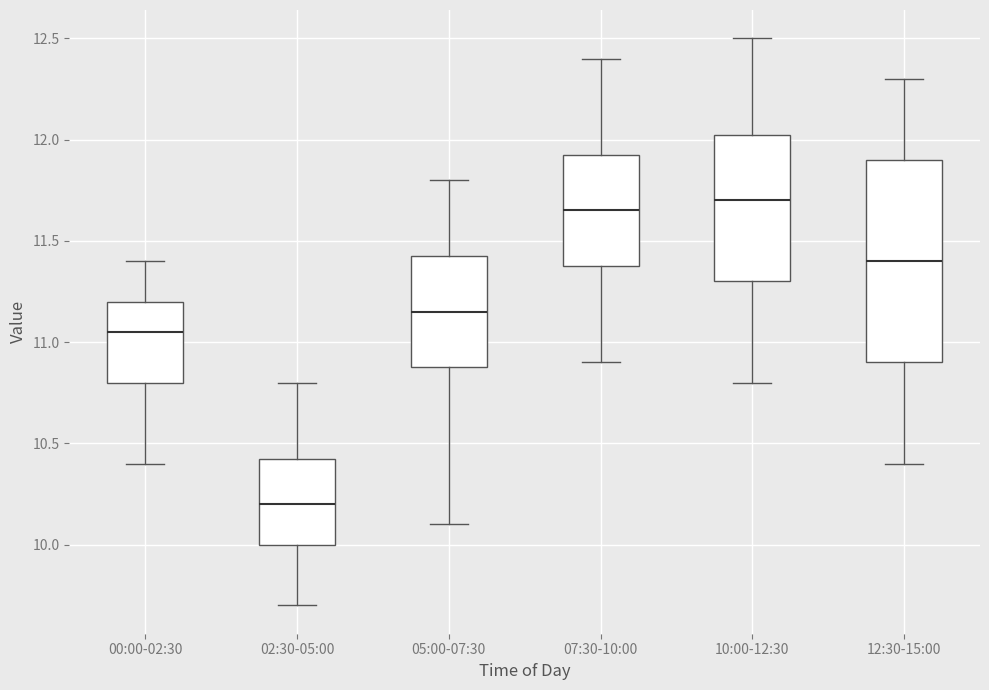

Reading left to right, transcribe this box plot: for each box, give where its median line is, the range the box spans, and where its two whiskers end, as read against the y-axis. The values are not printed on the chart, so give them approximately, as read against the axis.

00:00-02:30: median 11.05, box 10.80 to 11.20, whiskers 10.40 to 11.40
02:30-05:00: median 10.20, box 10.00 to 10.45, whiskers 9.70 to 10.80
05:00-07:30: median 11.15, box 10.90 to 11.45, whiskers 10.10 to 11.80
07:30-10:00: median 11.65, box 11.40 to 11.95, whiskers 10.90 to 12.40
10:00-12:30: median 11.70, box 11.30 to 12.05, whiskers 10.80 to 12.50
12:30-15:00: median 11.40, box 10.90 to 11.90, whiskers 10.40 to 12.30